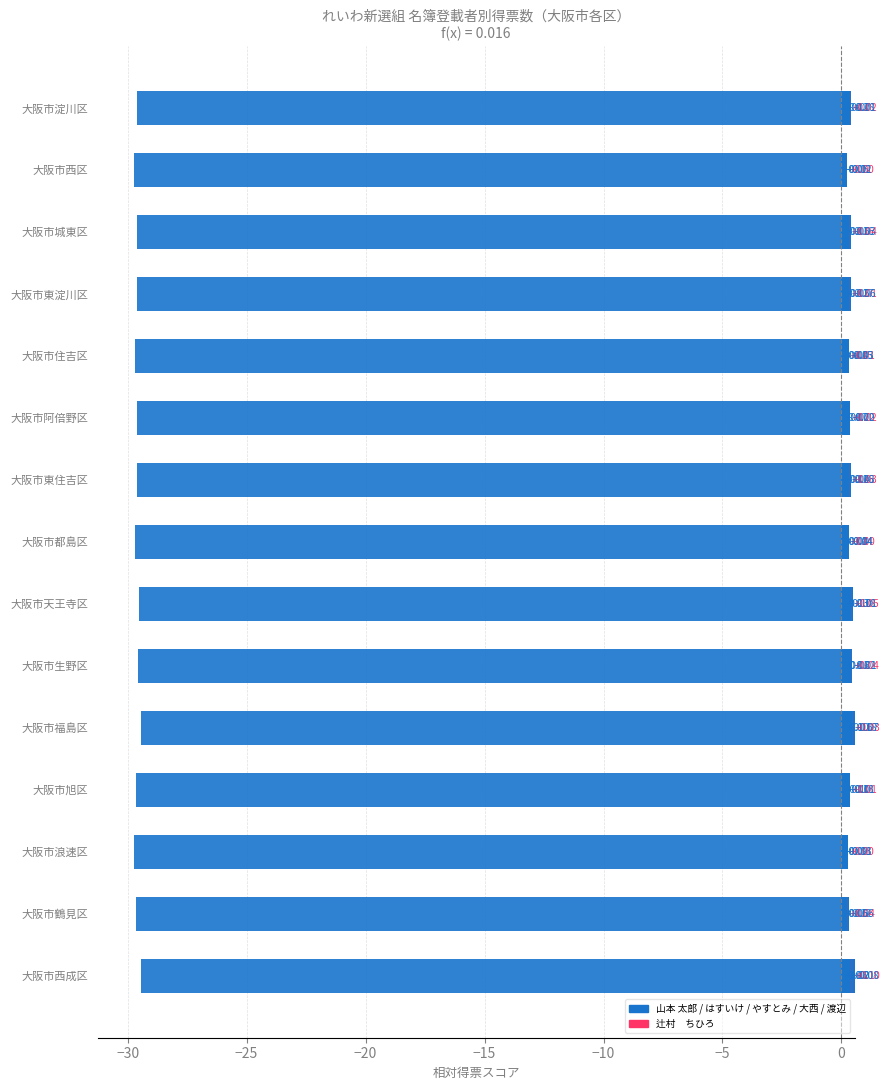

Is it true that 大西　つねき equals 0.2 at 大阪市住吉区?

False